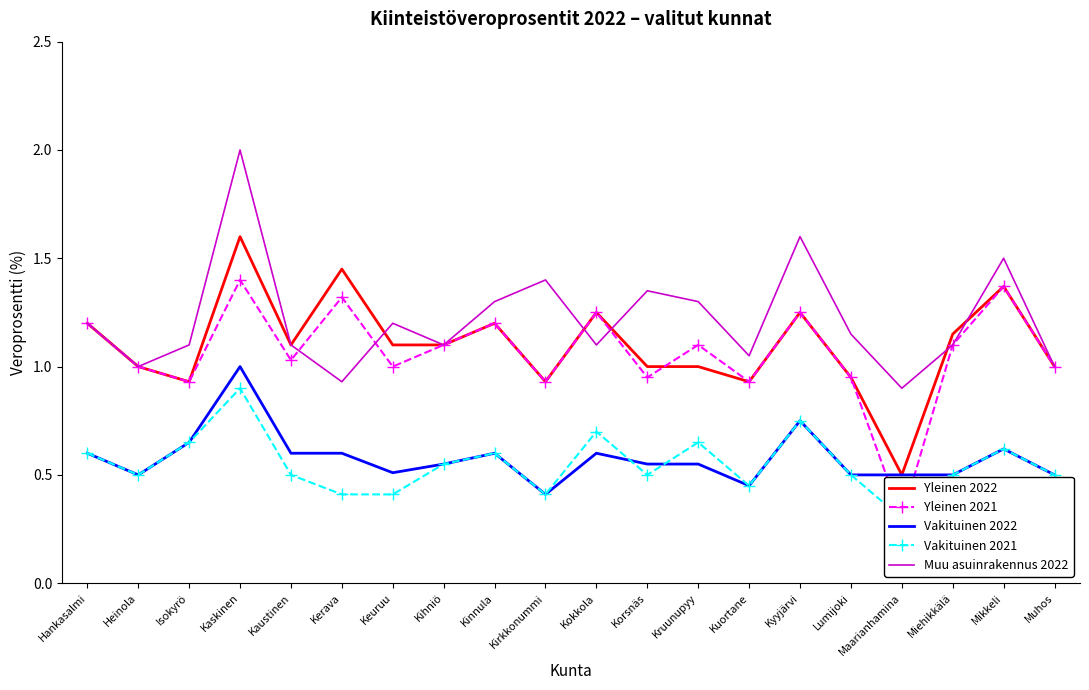

Is it true that Muu asuinrakennus 2022 equals 1.7 at Kihniö?

False